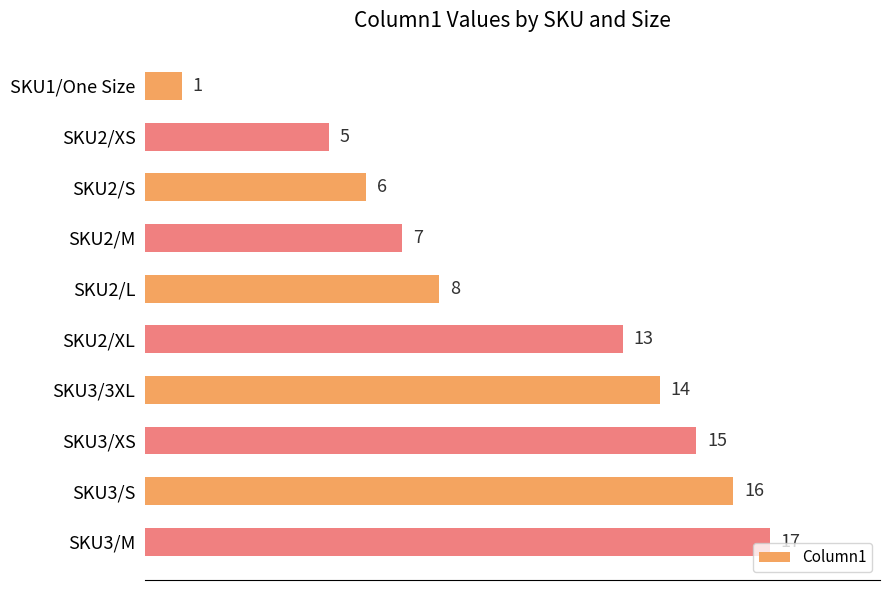

What position from the top is SKU2/M?

4